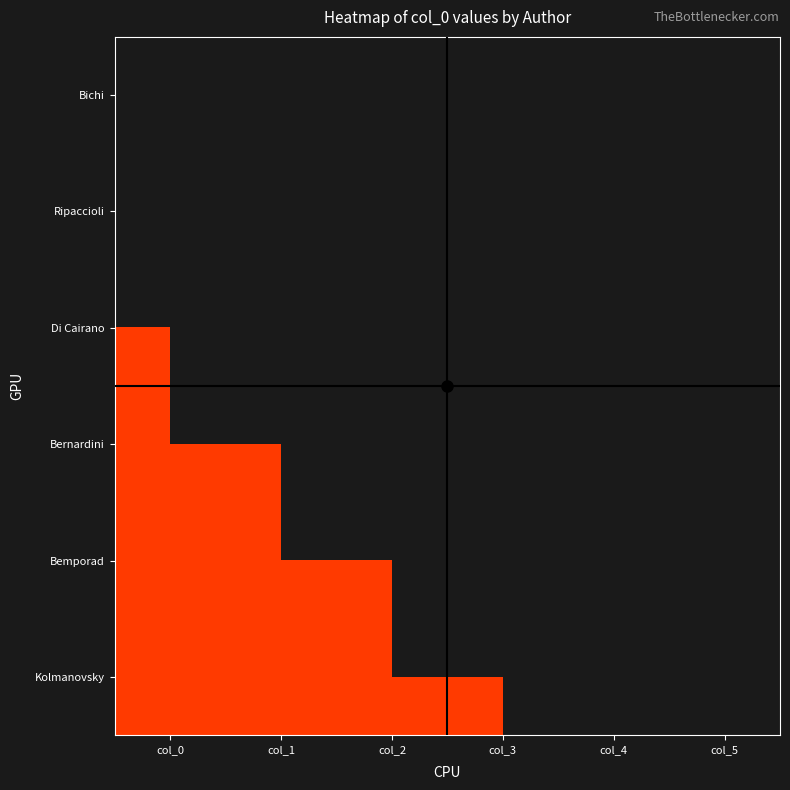

At which category does the chart reach its peak across all series?

col_0